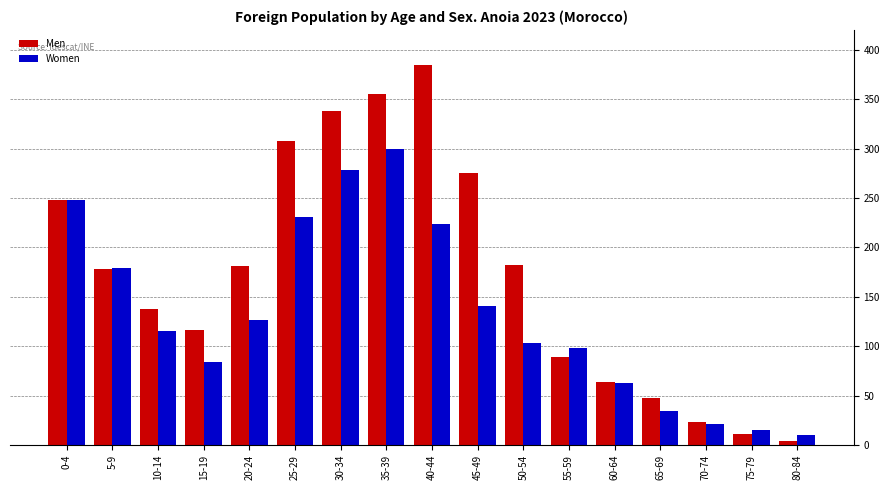

What are all the series names shown in the legend?

Men, Women